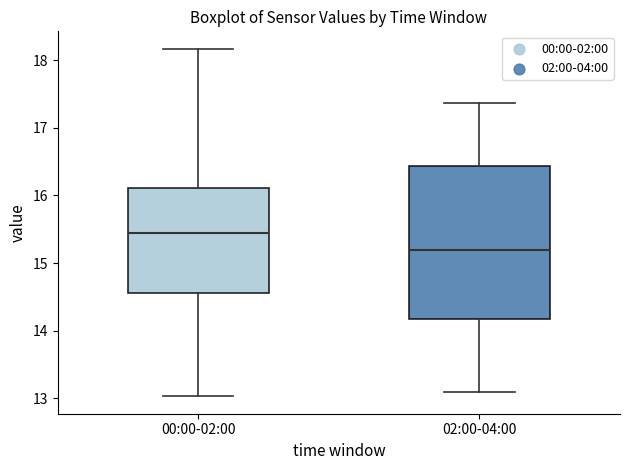

Which box has the highest median line?

00:00-02:00